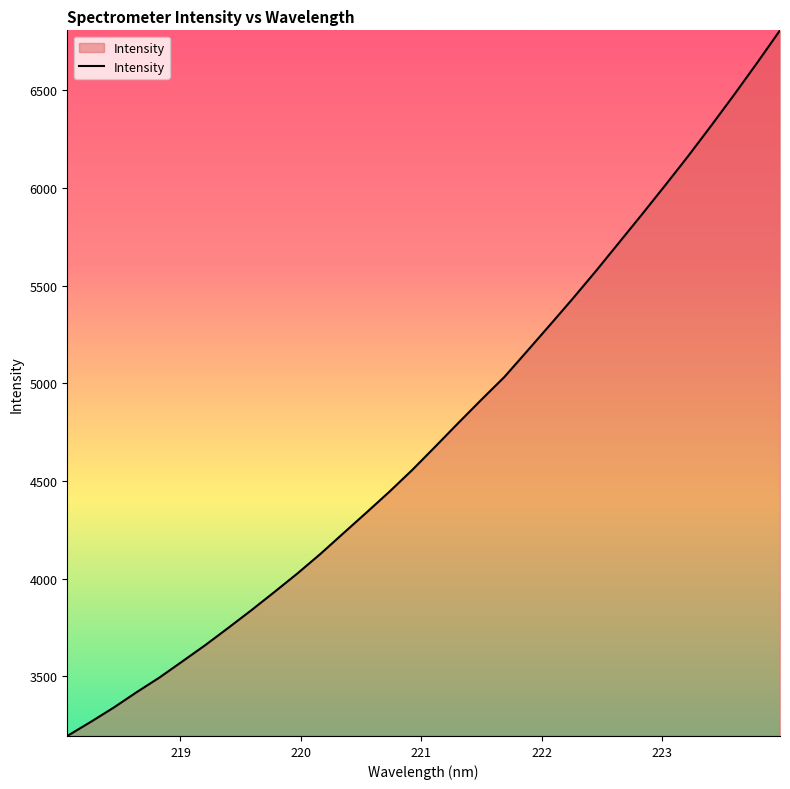

What is the maximum value shown in the chart?

6808.0